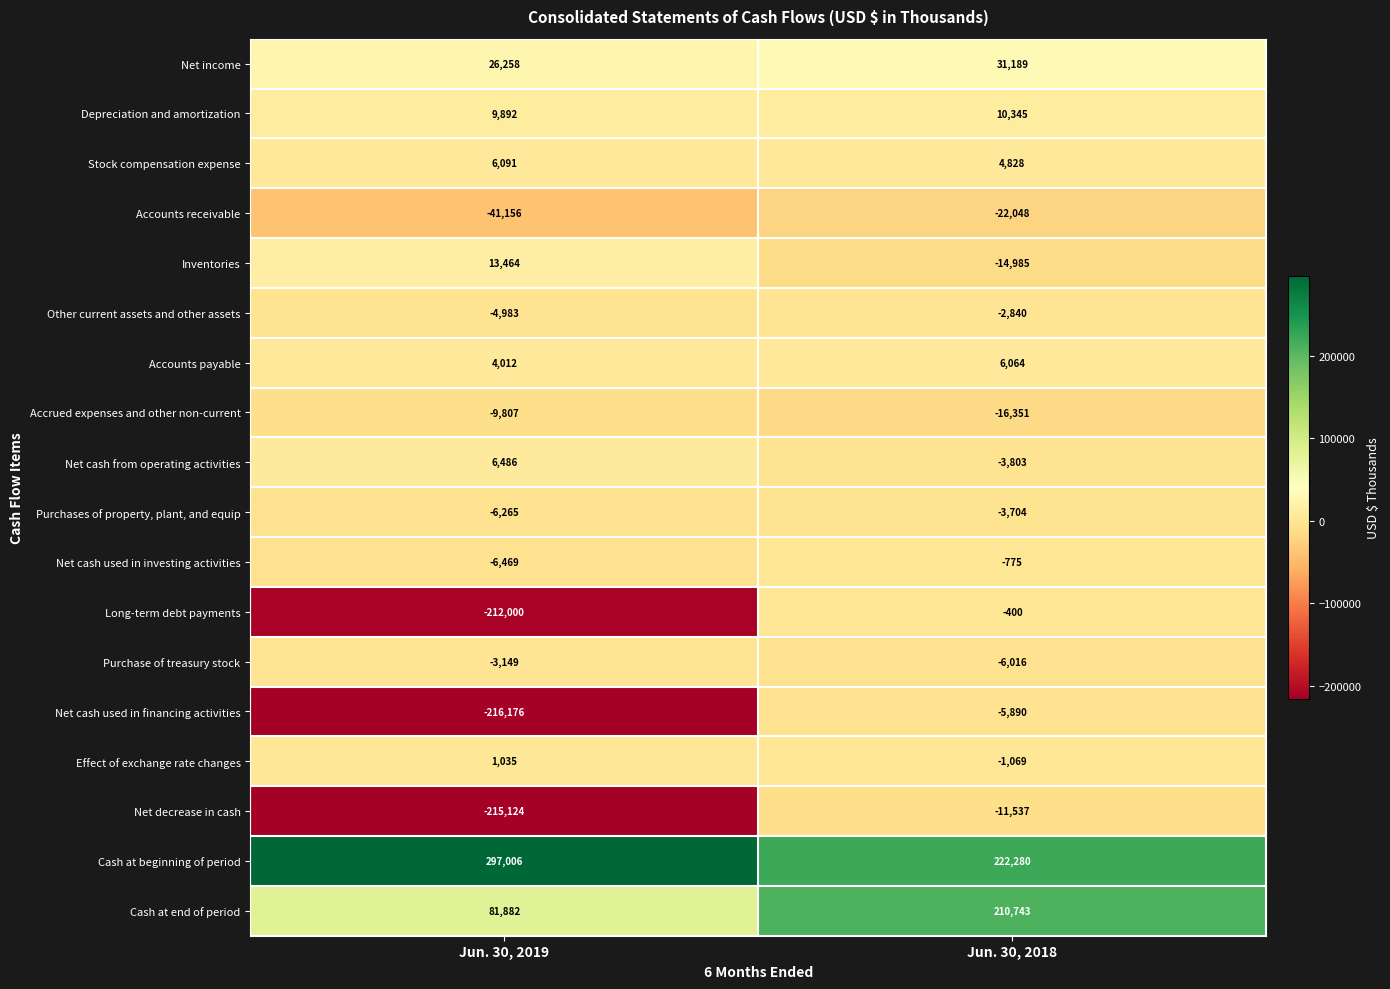

At which category is the sum across all series the highest?

Jun. 30, 2018